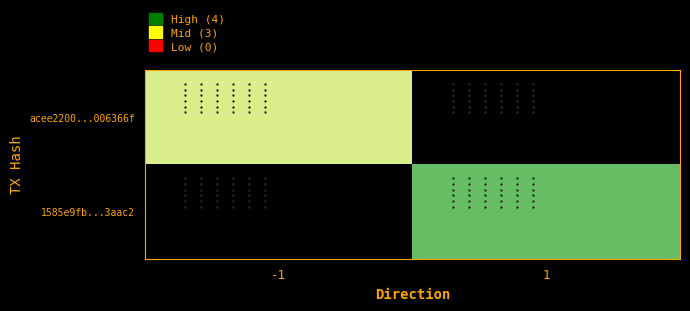

At which category is the sum across all series the highest?

1